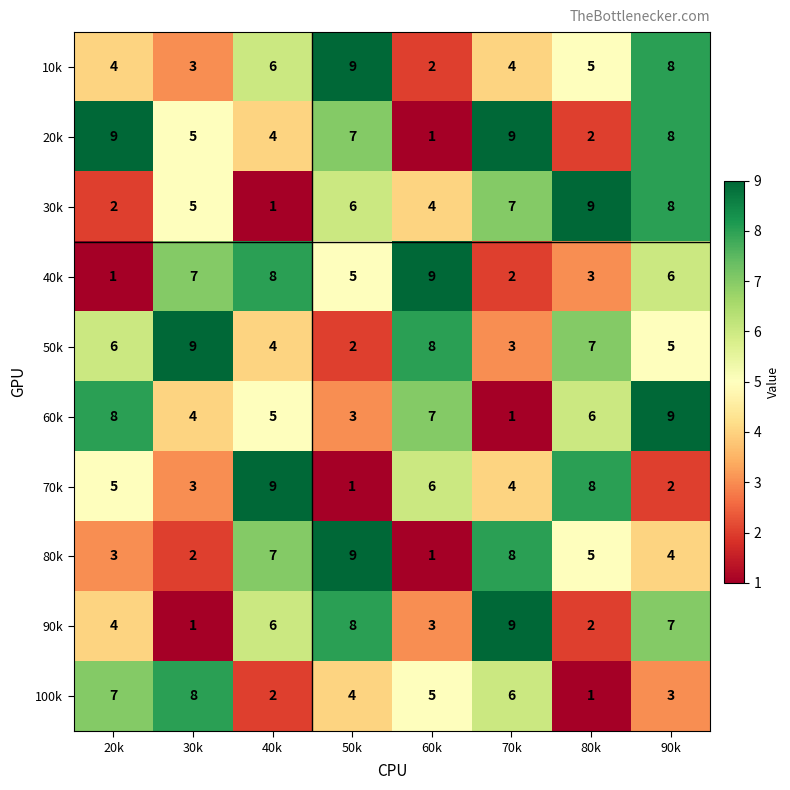

Count the 40k values in the range 3 to 8.

5